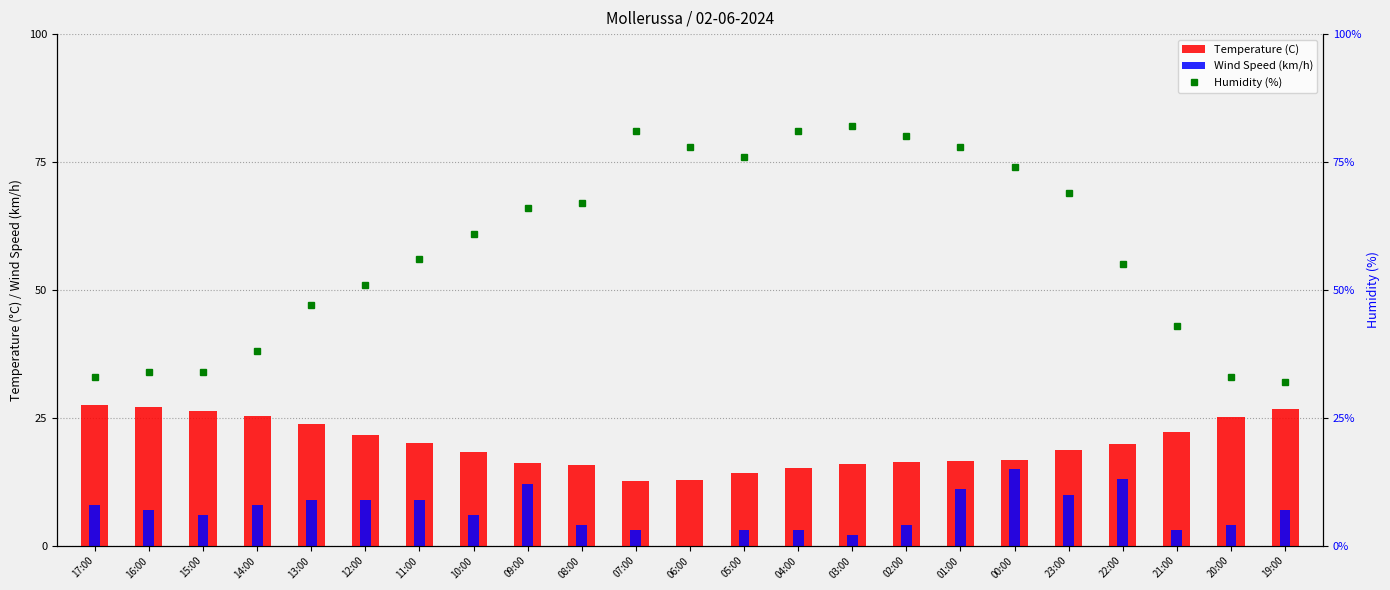

What is the value of the Wind Speed (km/h) bar at the 17th from the left?

11.0